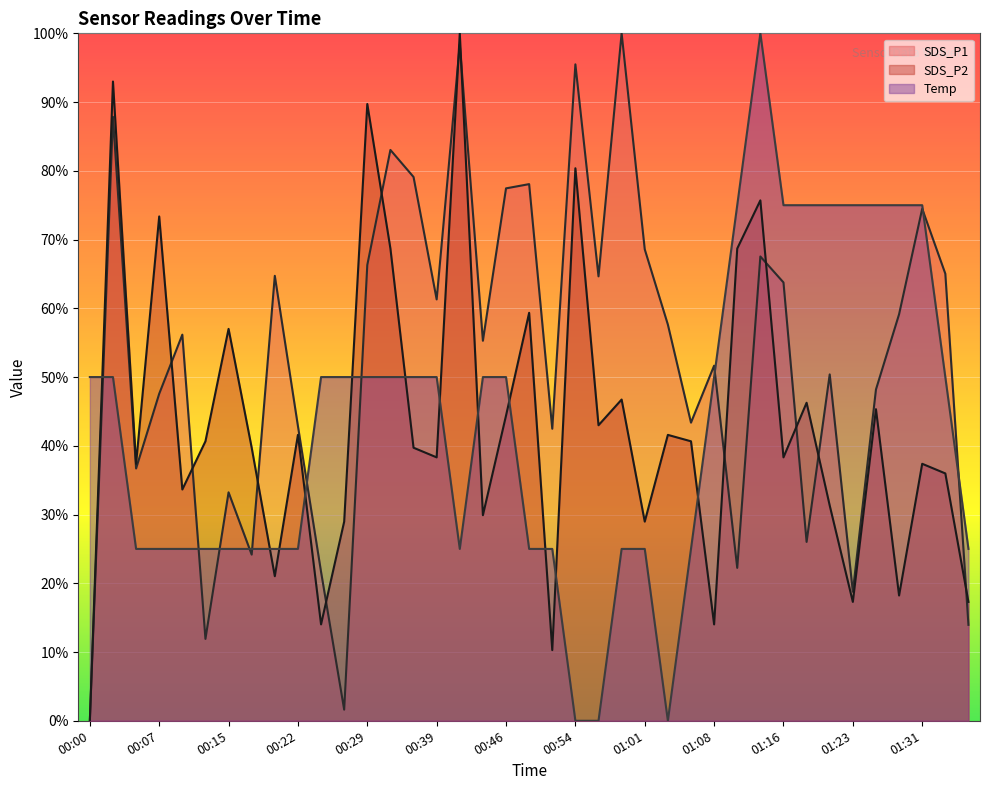

What position from the right is 00:15?

33